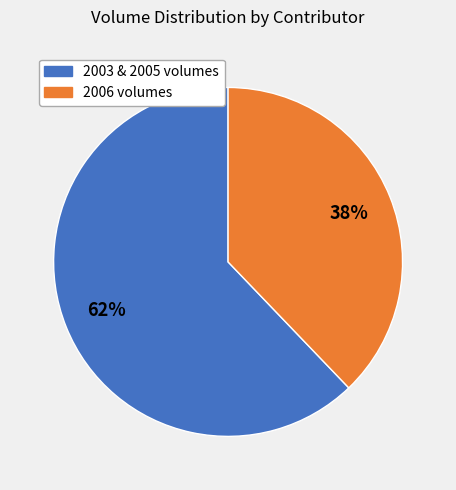

To the nearest percent, what is the average slice percentage?

50%